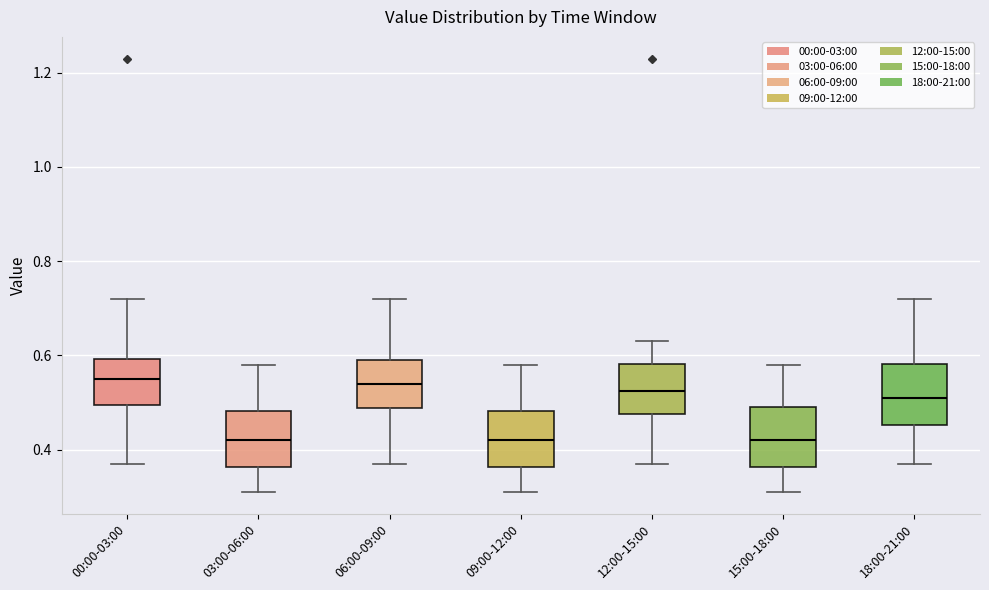

Where does the upper whisker of the box for 09:00-12:00 end on the y-axis? The values are not printed on the chart, so give them approximately, as read against the axis.

0.58